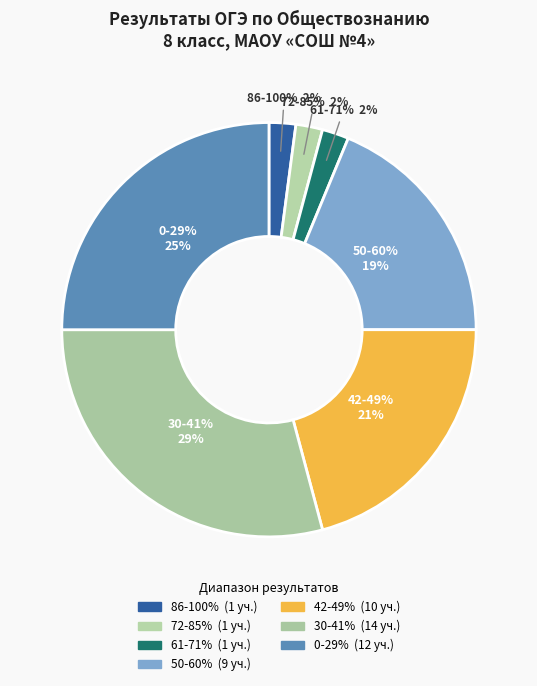

Is 80023 the majority of the pie?

No